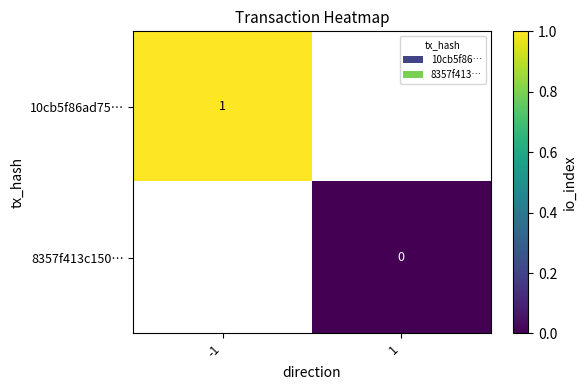

Is the value of 8357f413c150… at 1 greater than the value of 10cb5f86ad75… at -1?

No